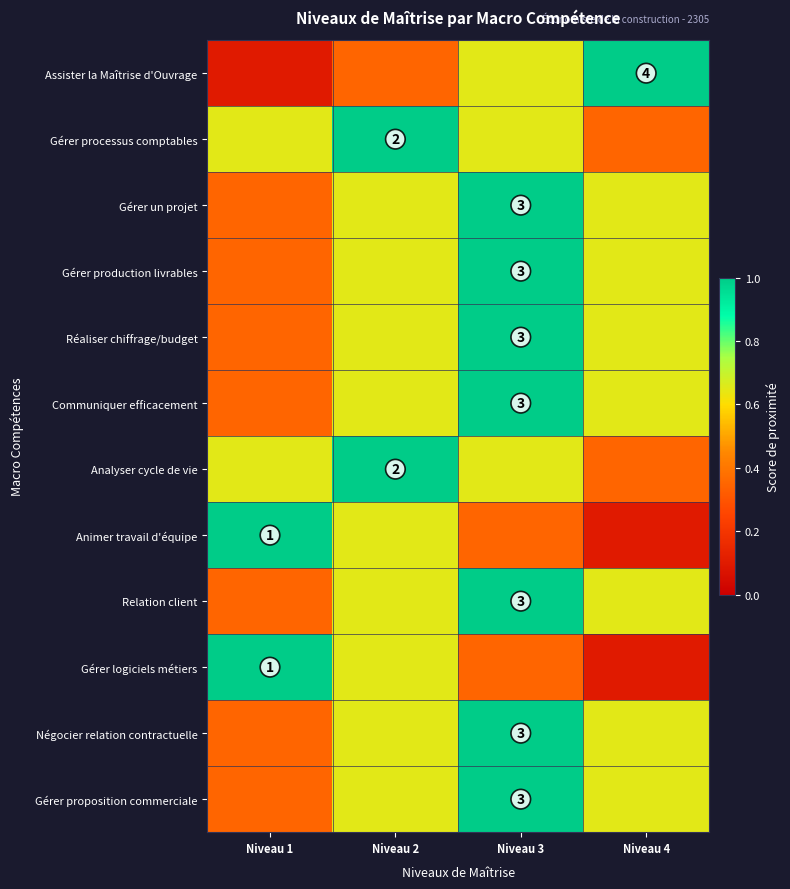

Is the value of Relation client at Niveau 3 greater than the value of Animer travail d'équipe at Niveau 1?

Yes